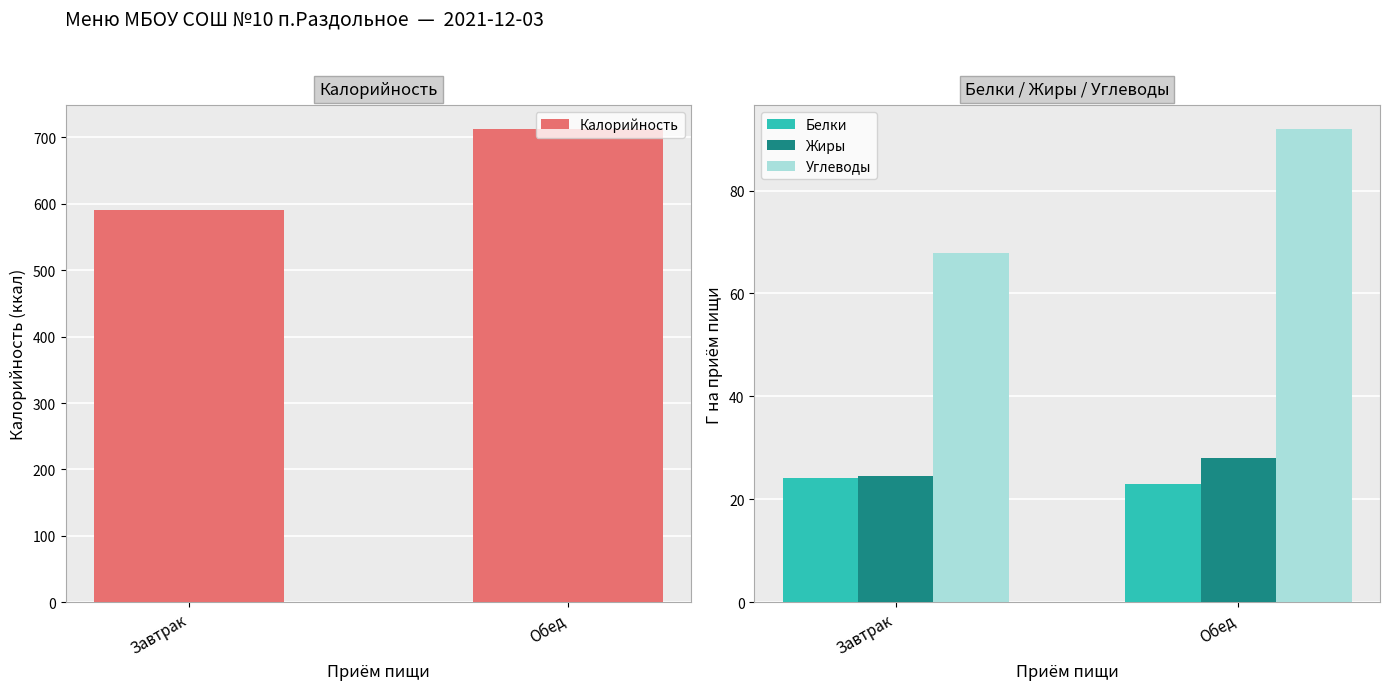

Read the Жиры value at Обед.

28.0